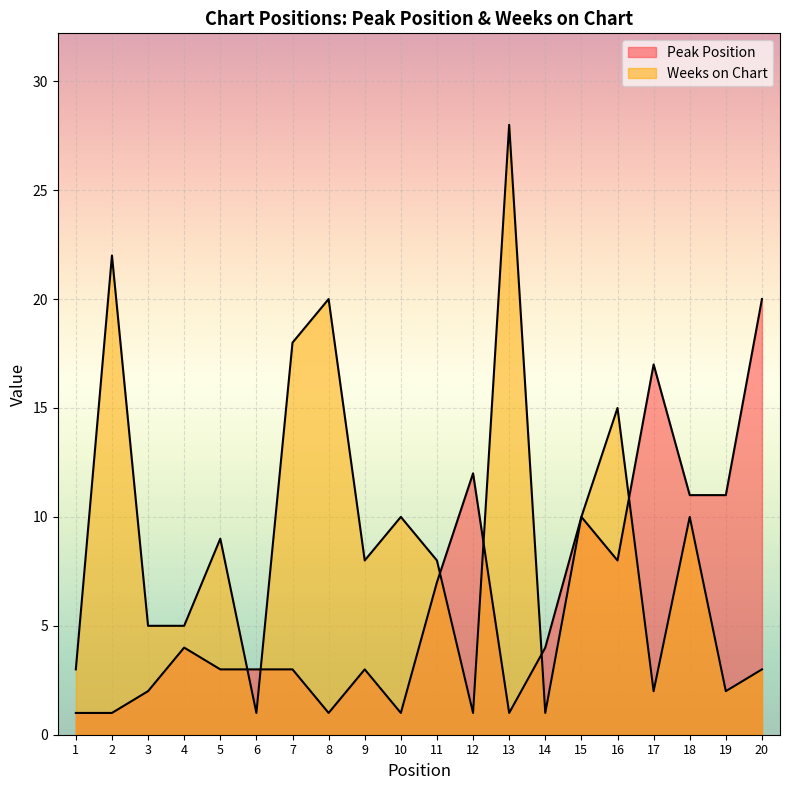

Where is Weeks on Chart nearest to the value 14?

16